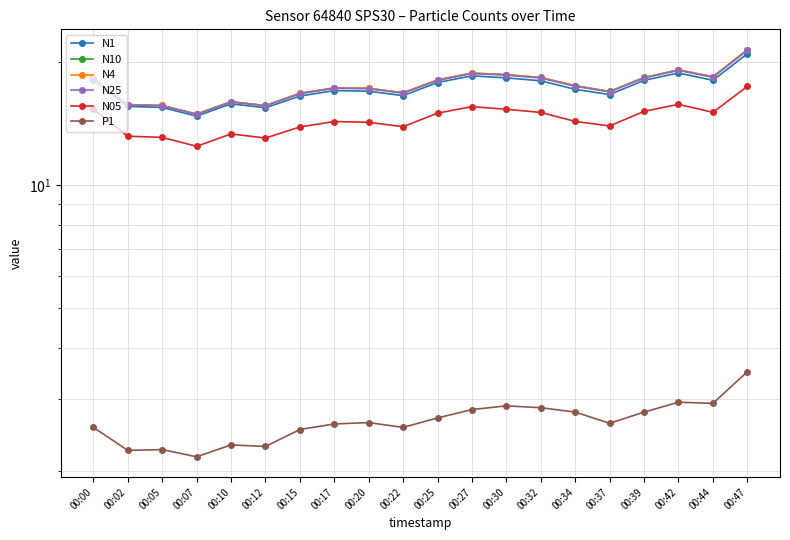

True or false: N10 and N1 intersect in this chart.

False